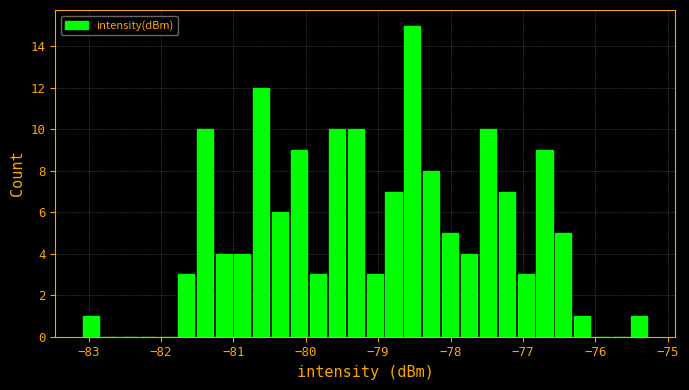

Around what value on the x-axis is the tallest bar? Give the approximate position of its centre, as read against the axis.

-78.5